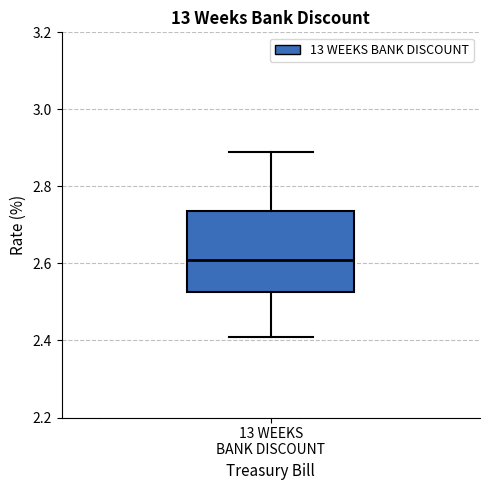

Read this box plot against the y-axis: the position of the median line, the range covered by the box, and the ends of both whiskers. The values are not printed on the chart, so give them approximately, as read against the axis.

median 2.62, box 2.52 to 2.74, whiskers 2.42 to 2.90